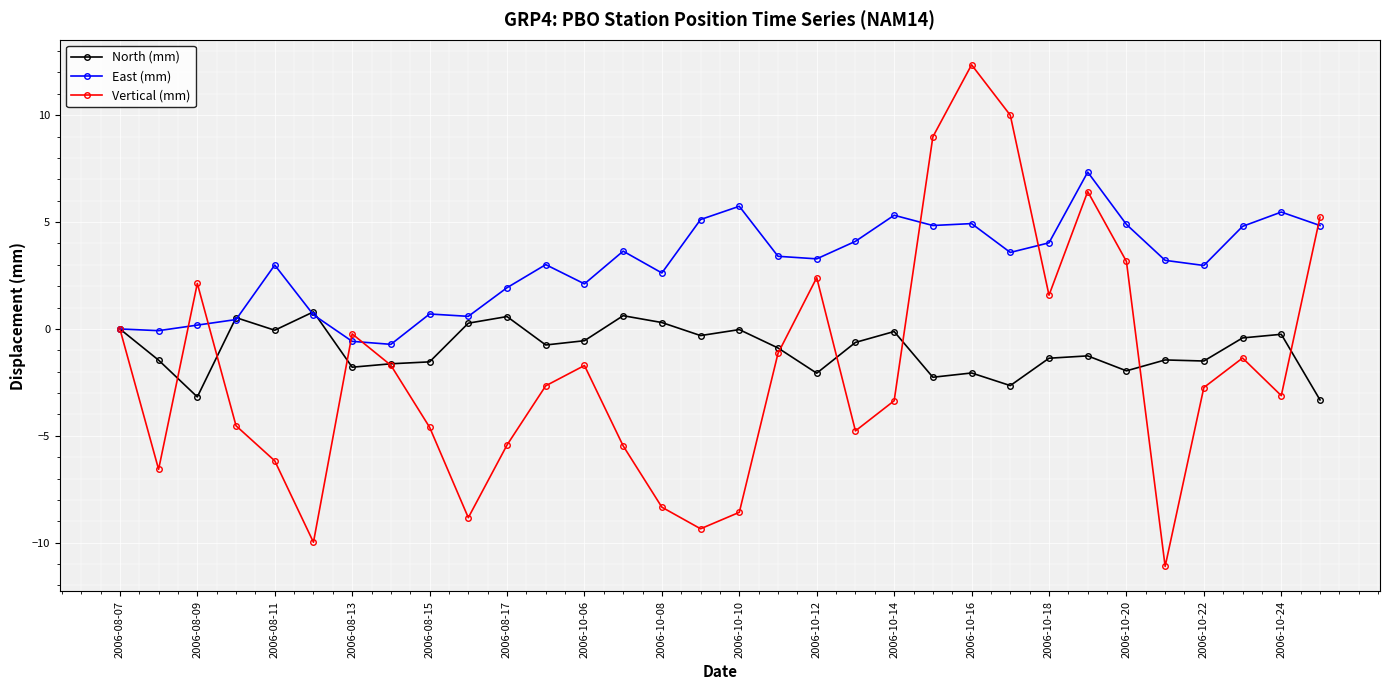

Which series has the largest total across all categories?

East (mm)